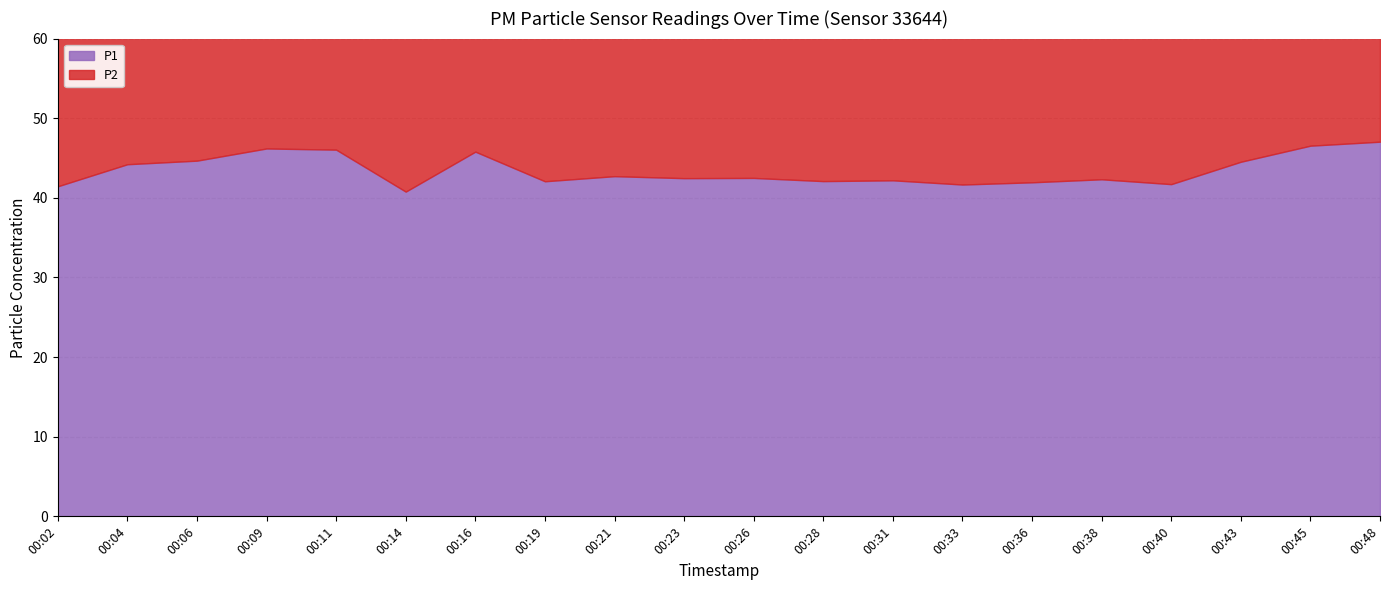

Count the number of data series in this chart.

2